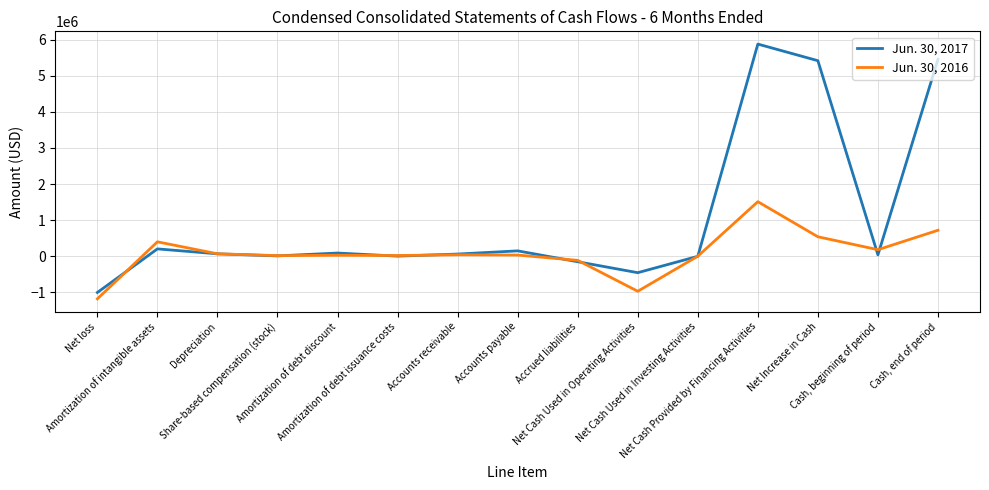

List the series in order of their overall mean, highest first.

Jun. 30, 2017, Jun. 30, 2016